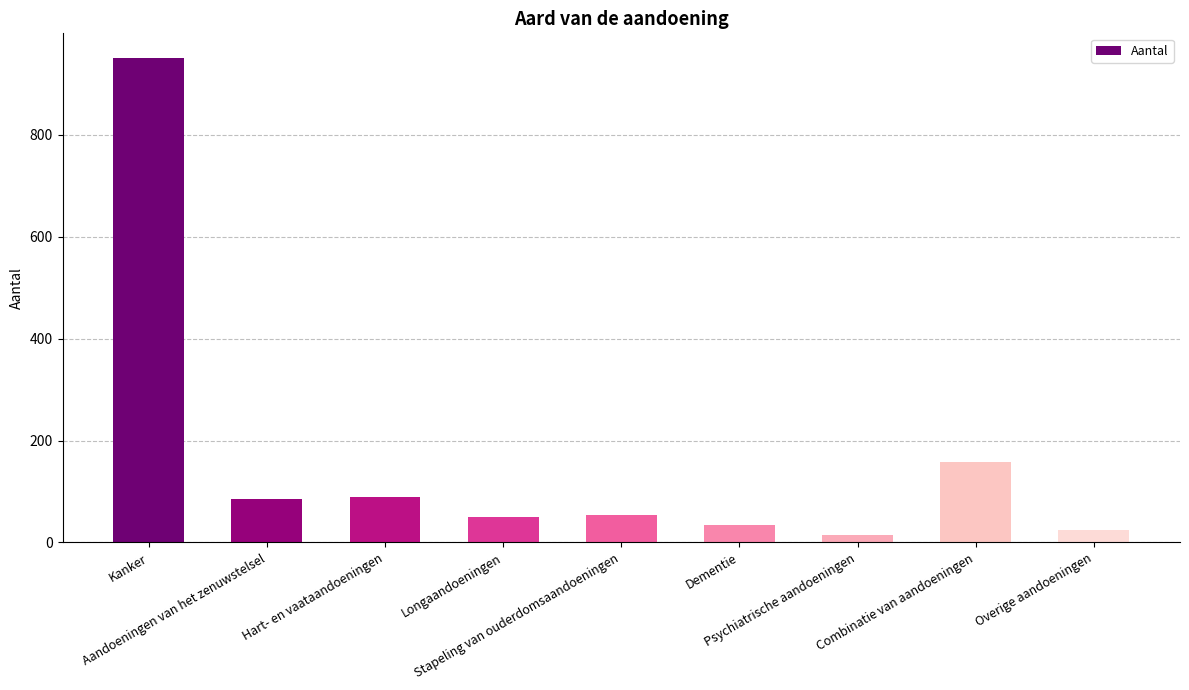

What is the sum of all values?

1463